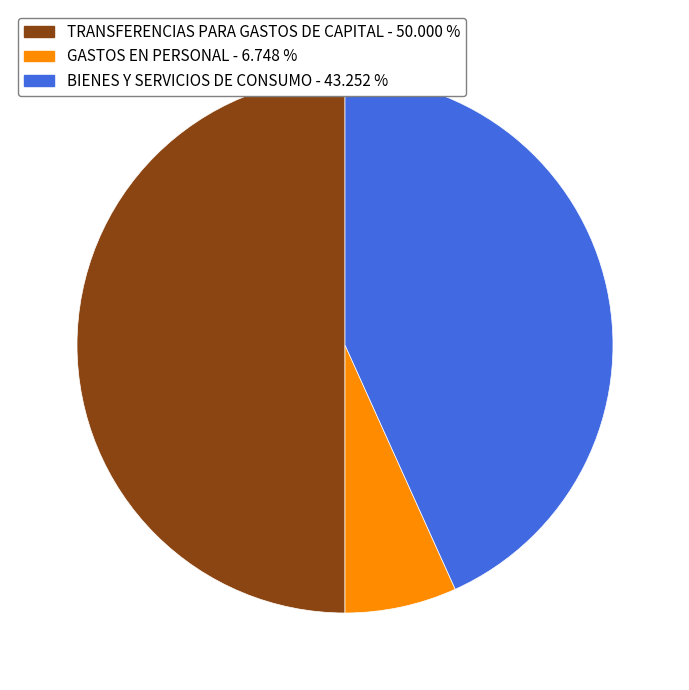

Count the number of slices in the pie.

3